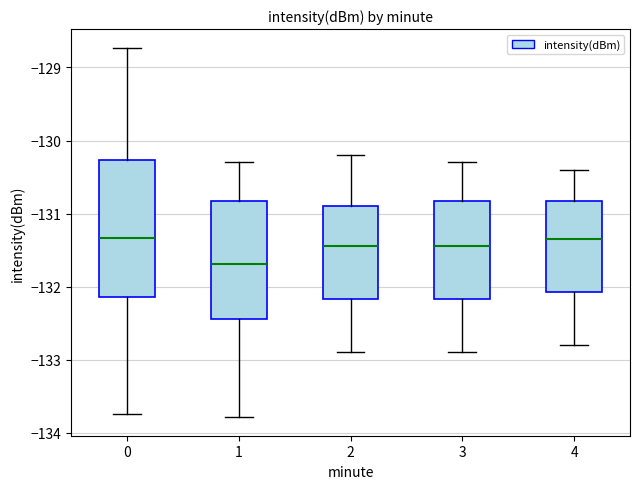

Where is the upper edge of the box at x = 3 on the y-axis? The values are not printed on the chart, so give them approximately, as read against the axis.

-130.8